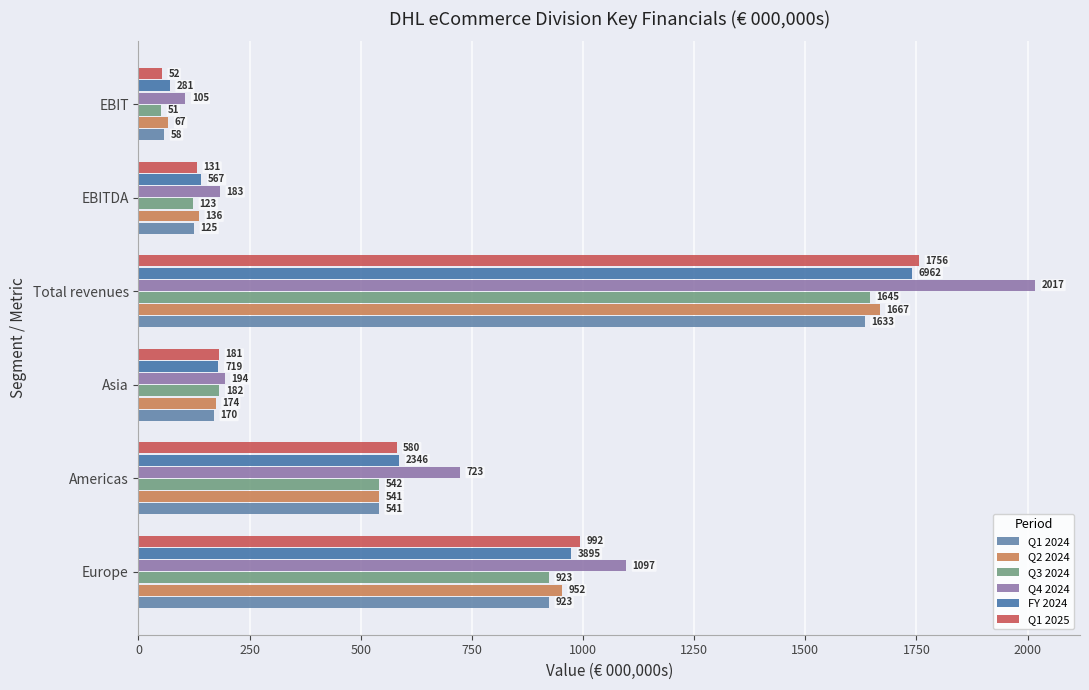

How many series are shown in this chart?

6